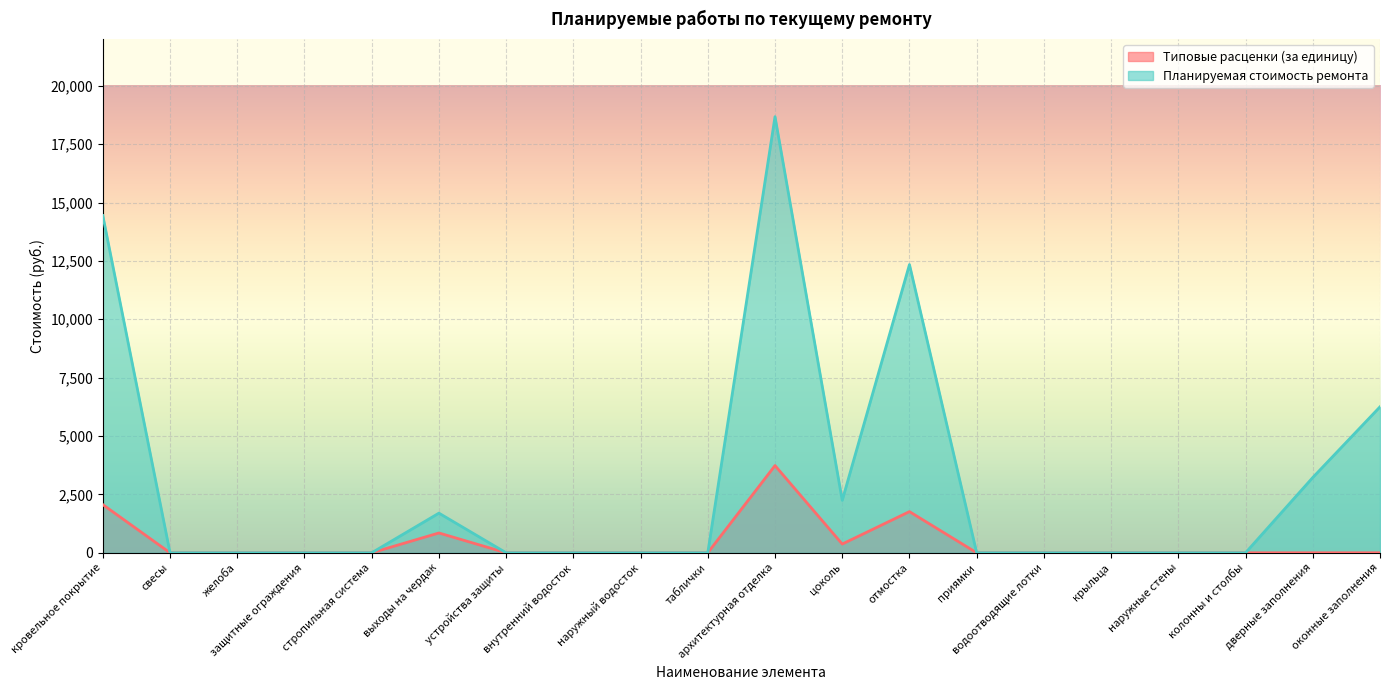

How many data points in Планируемая стоимость ремонта are above 0?

7